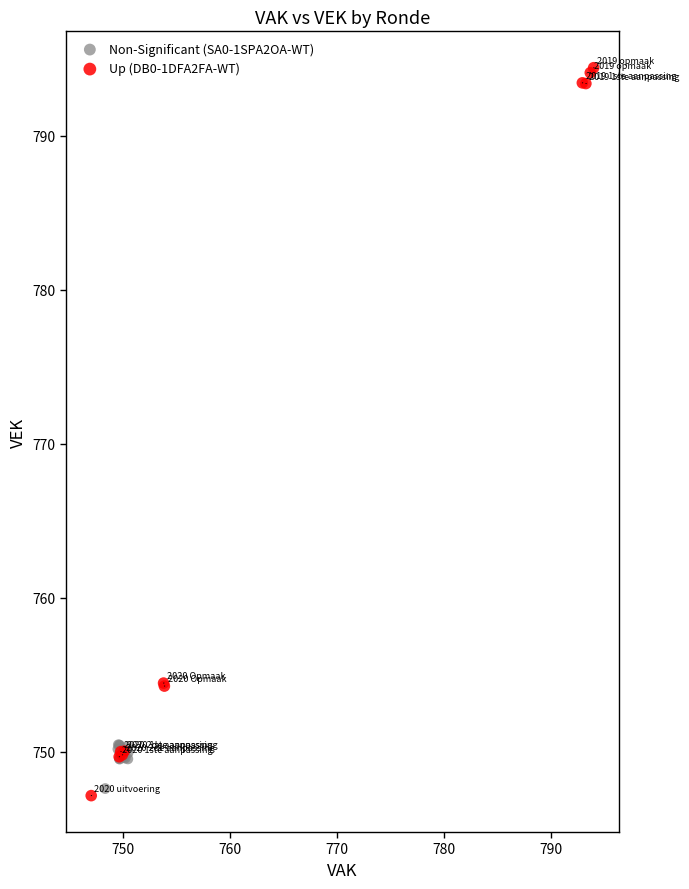

What are all the series names shown in the legend?

Non-Significant (SA0-1SPA2OA-WT), Up (DB0-1DFA2FA-WT)